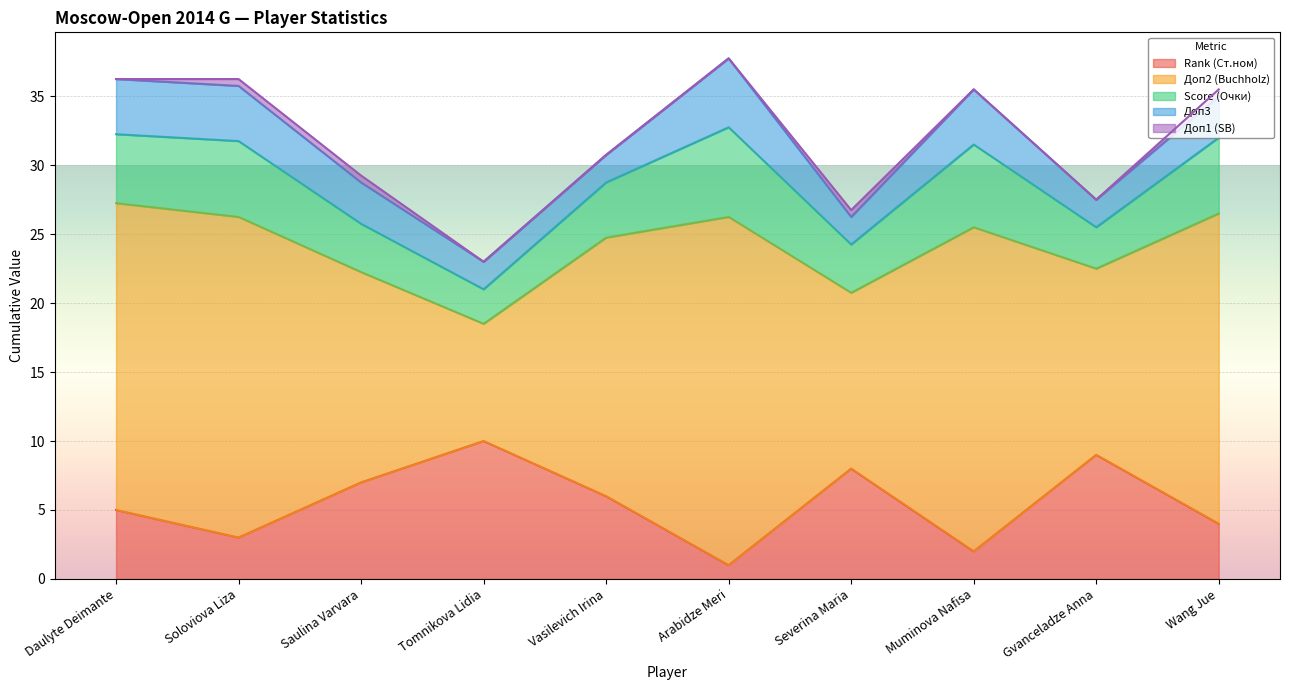

What position from the left is Severina Maria?

7